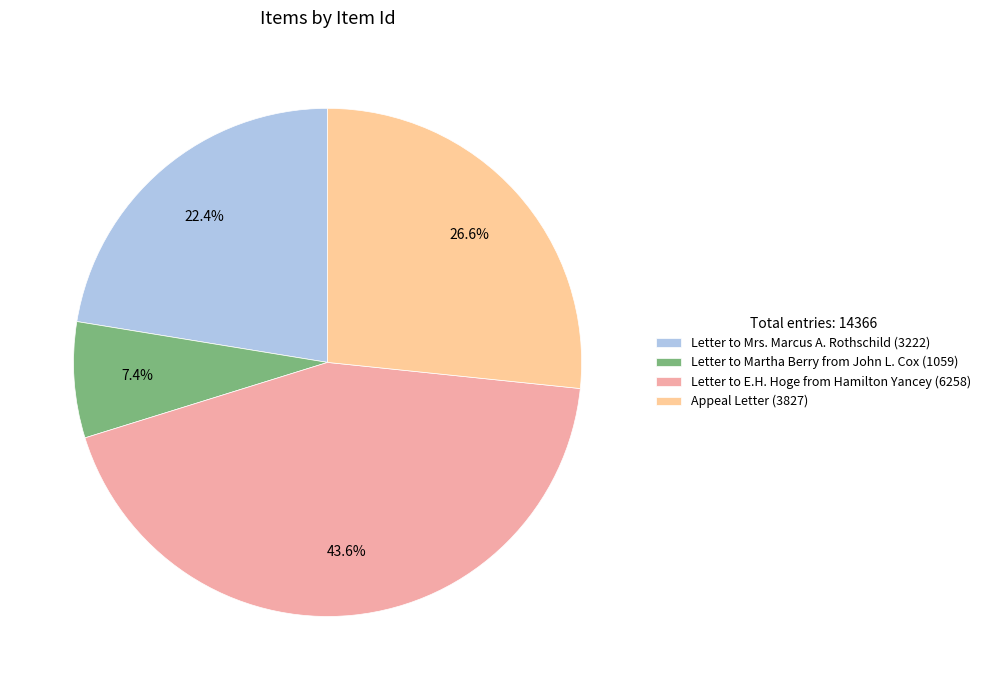

Does Appeal Letter (3827) represent more than half of the total?

No